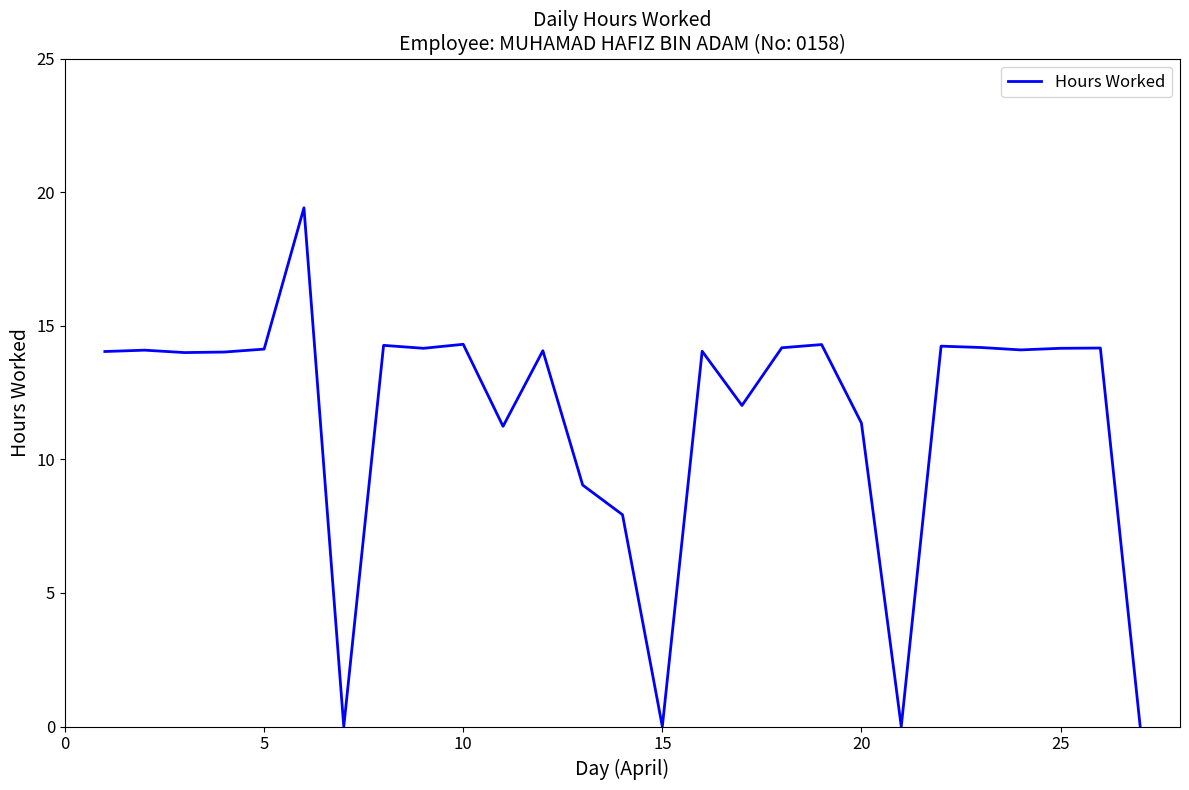

What is the greatest value displayed?

19.4